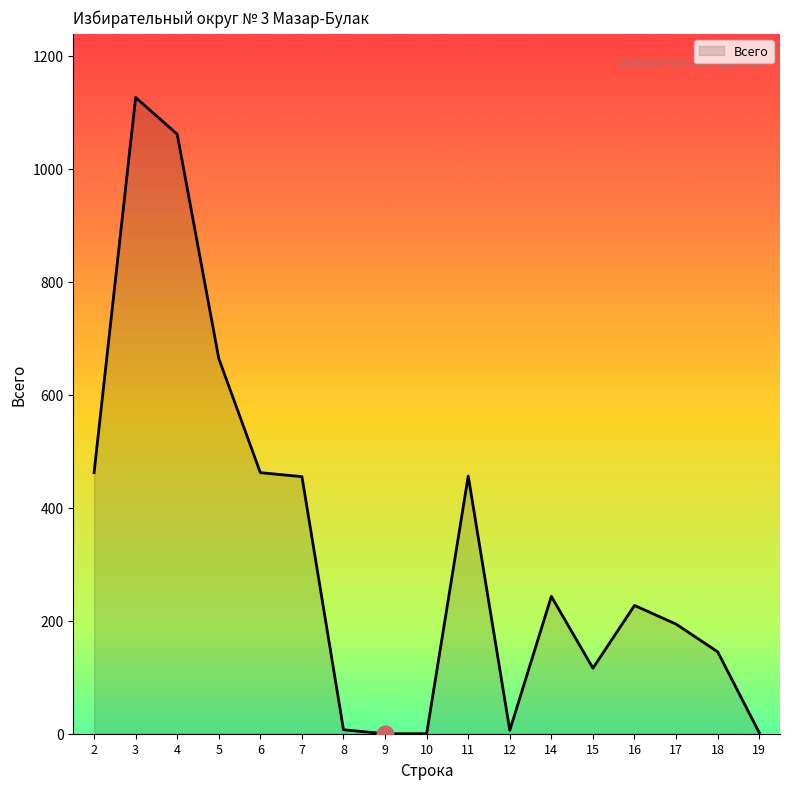

What is the maximum value shown in the chart?

1126